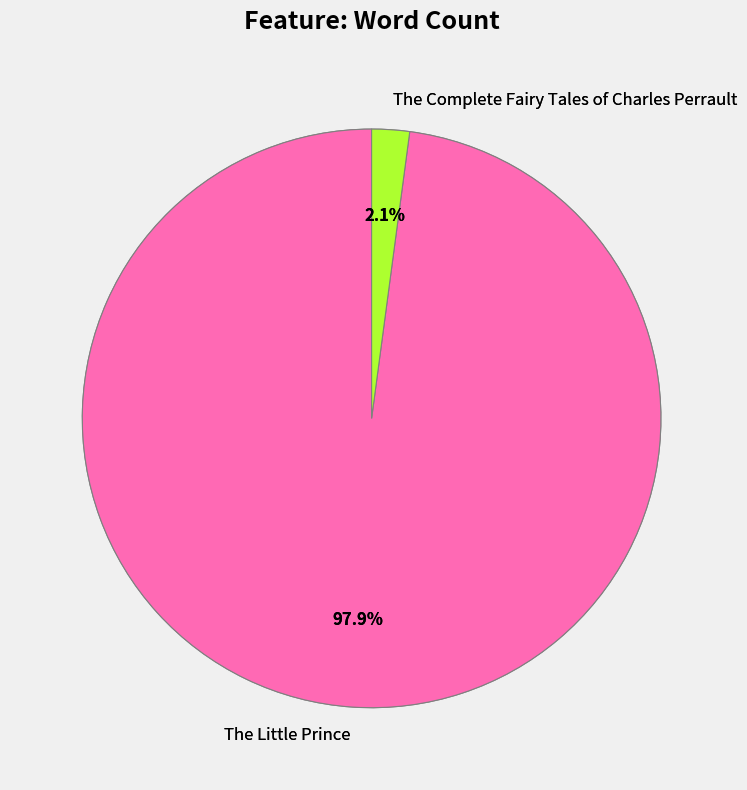

Is The Complete Fairy Tales of Charles Perrault the majority of the pie?

No